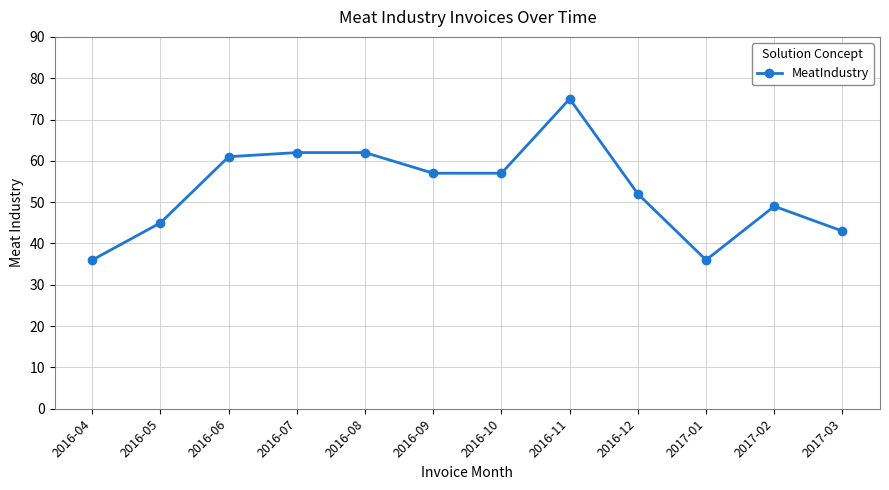

At which category does the chart reach its peak across all series?

2016-11